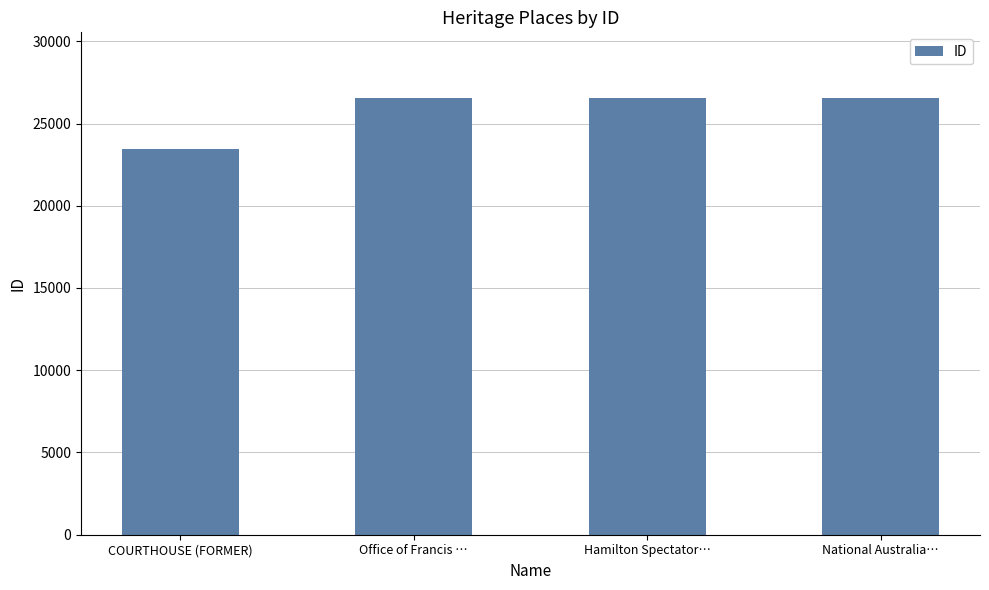

What is the maximum value shown in the chart?

26559